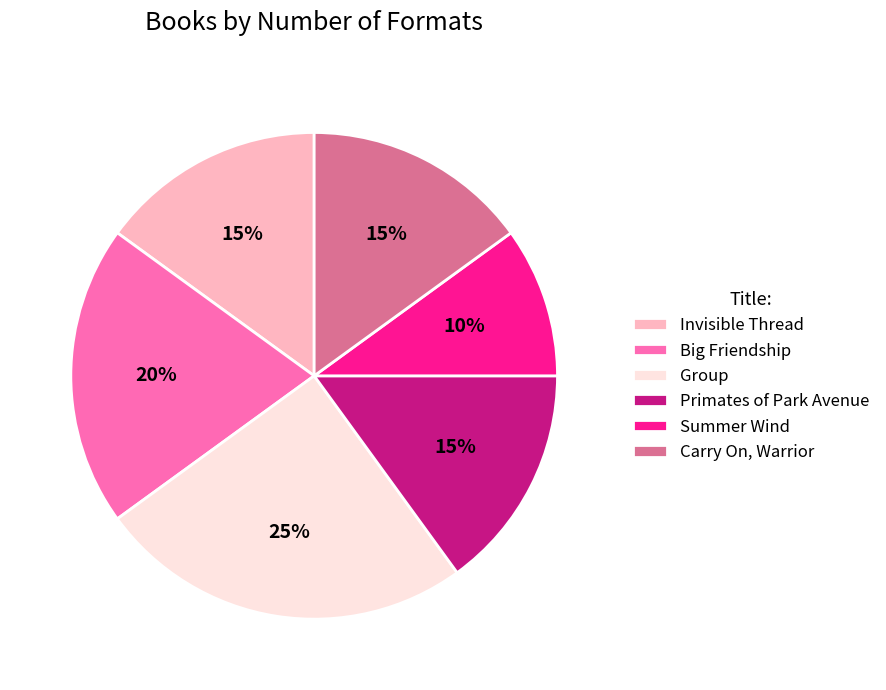

True or false: Summer Wind accounts for 16% of the total.

False